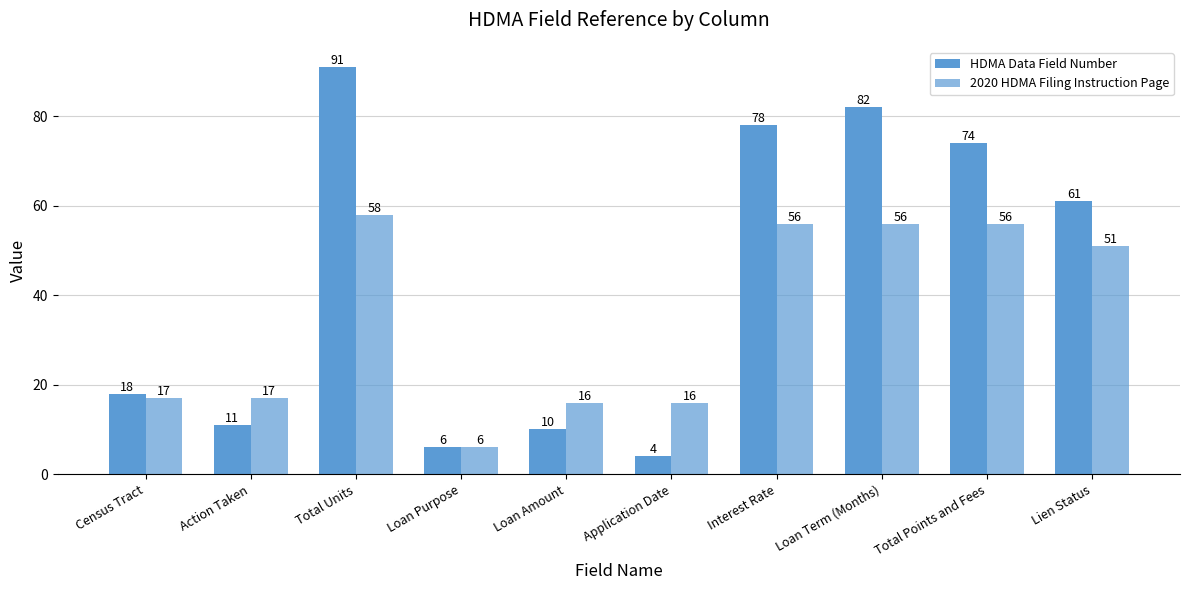

How many bars are there in each group?

2